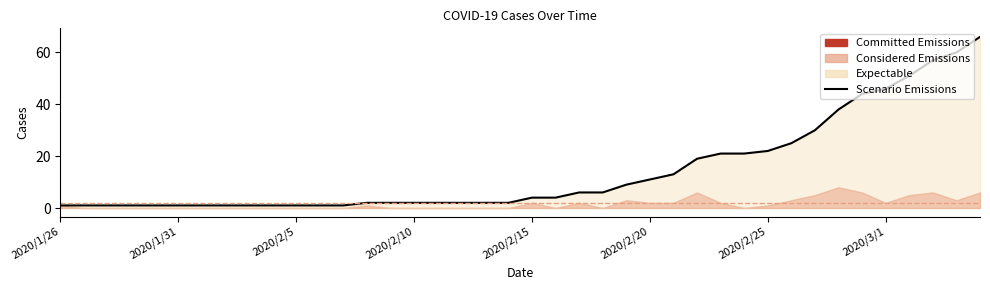

What is the difference between the values at 2020/2/25 and 2020/2/22?

3